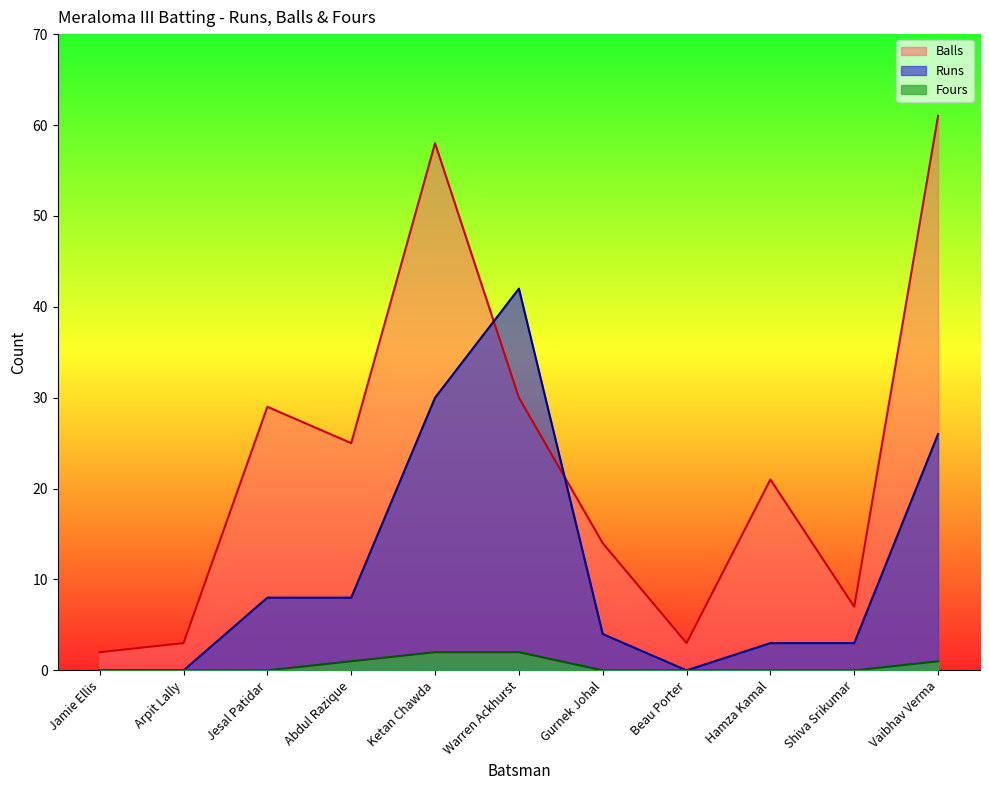

What is the label of the 6th point from the left?

Warren Ackhurst